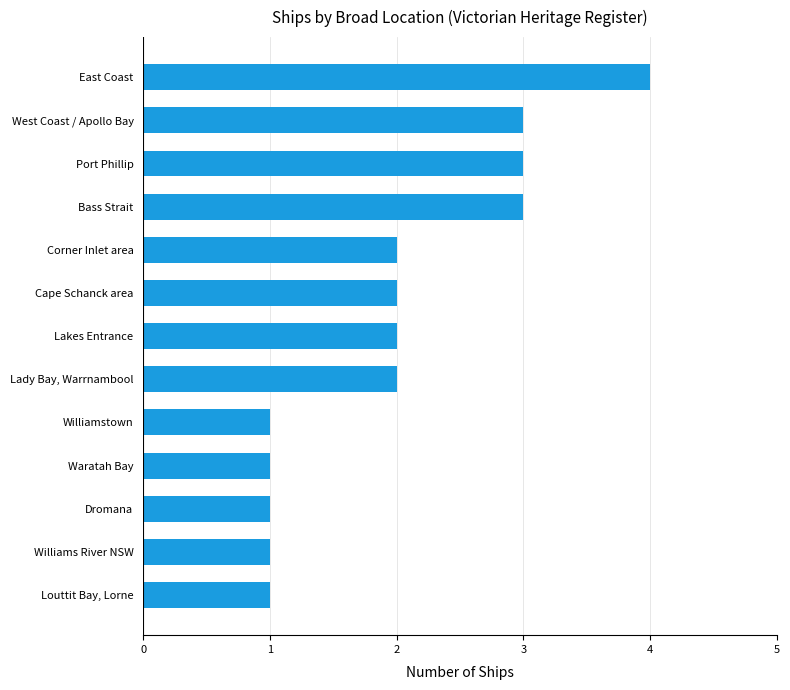

Reading bottom to top, what are all the values shown in this chart?

Louttit Bay, Lorne=1	Williams River NSW=1	Dromana=1	Waratah Bay=1	Williamstown=1	Lady Bay, Warrnambool=2	Lakes Entrance=2	Cape Schanck area=2	Corner Inlet area=2	Bass Strait=3	Port Phillip=3	West Coast / Apollo Bay=3	East Coast=4